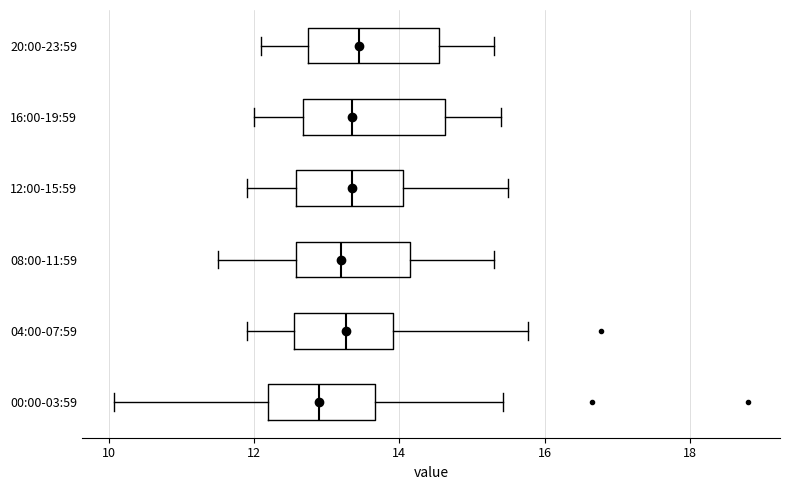

Where does the median line of the box for 04:00-07:59 sit on the x-axis? The values are not printed on the chart, so give them approximately, as read against the axis.

13.2